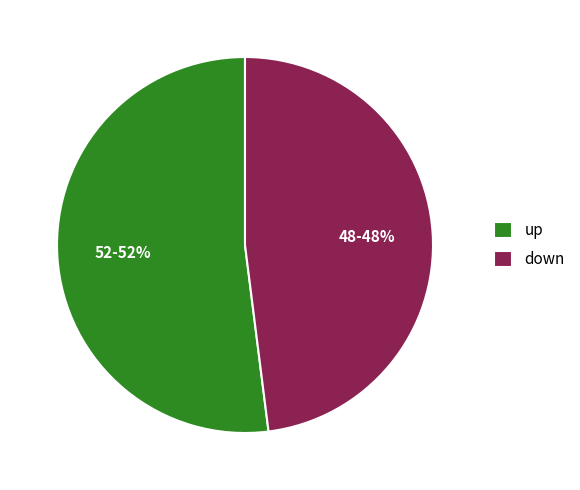

Rank the categories by value from lowest to highest.

down, up